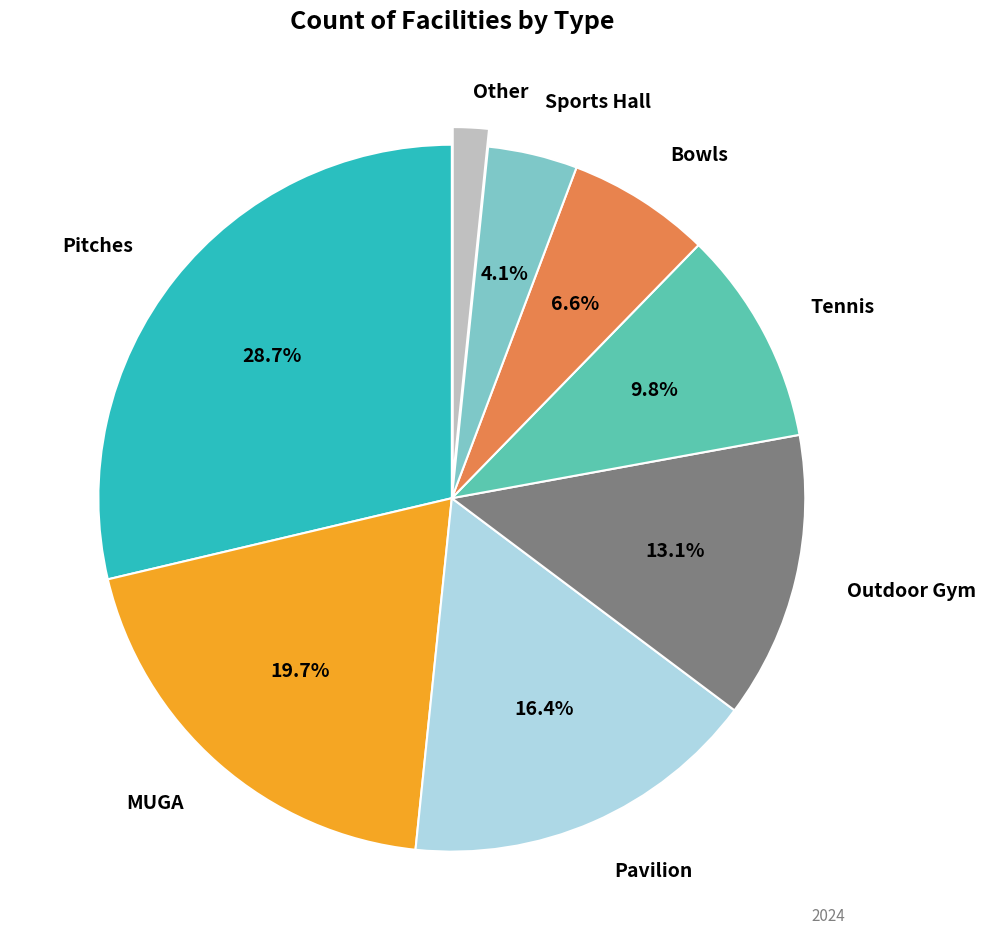

Is there a majority slice in this chart?

No